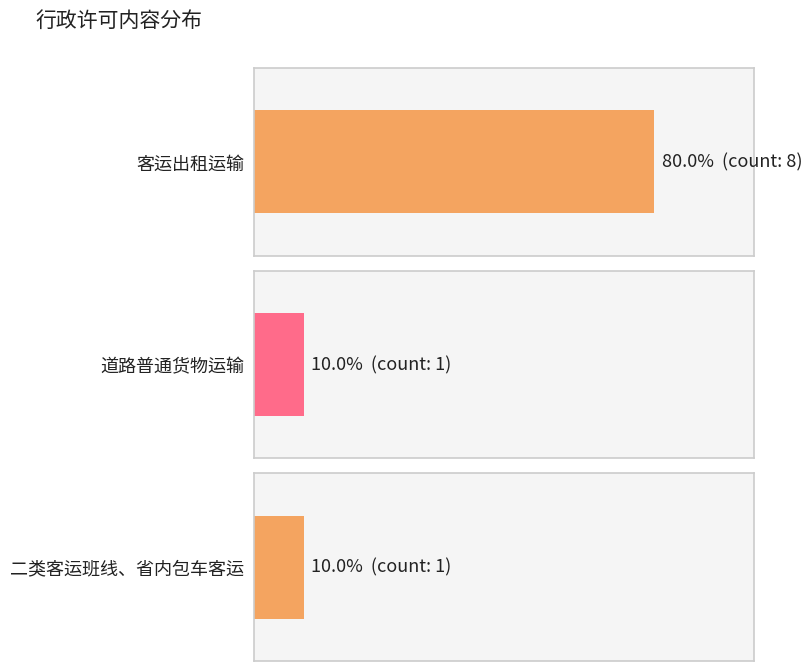

Which series has the largest total across all categories?

客运出租运输